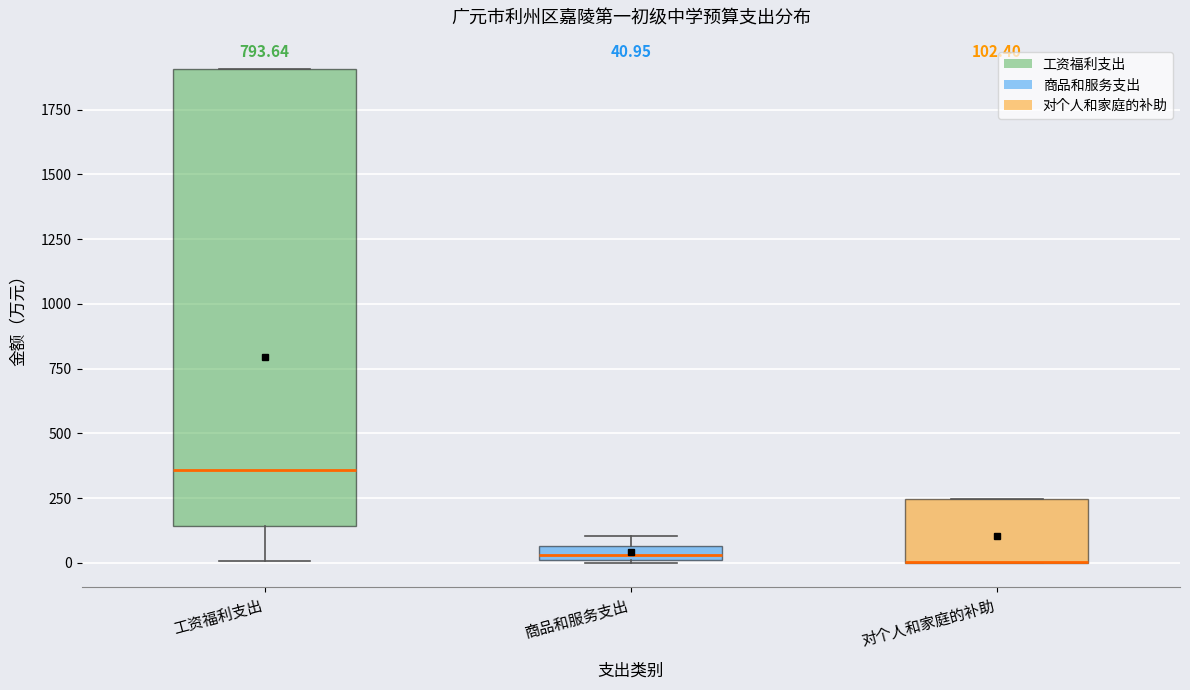

Comparing the boxes themselves (not the whiskers), which one is the tallest?

工资福利支出